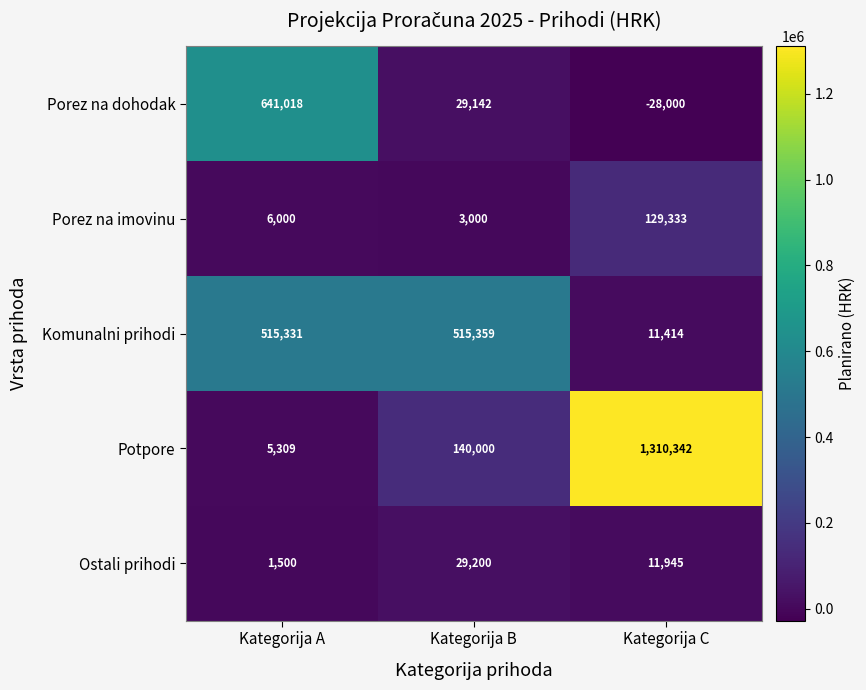

At which category is the sum across all series the highest?

Kategorija C